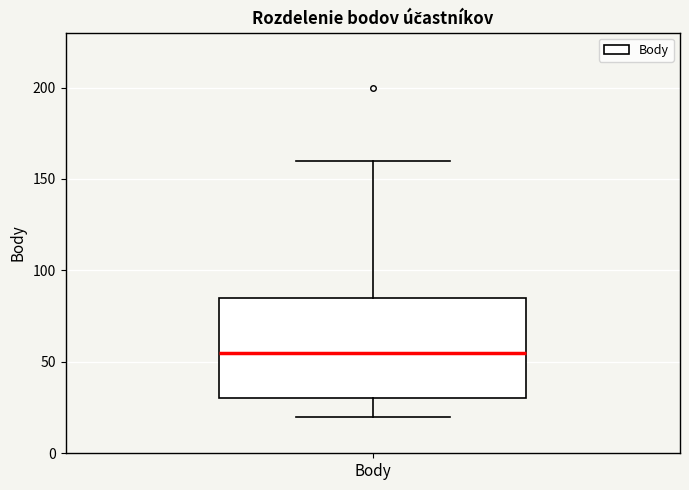

Where does the median line of the box for Body sit on the y-axis? The values are not printed on the chart, so give them approximately, as read against the axis.

55